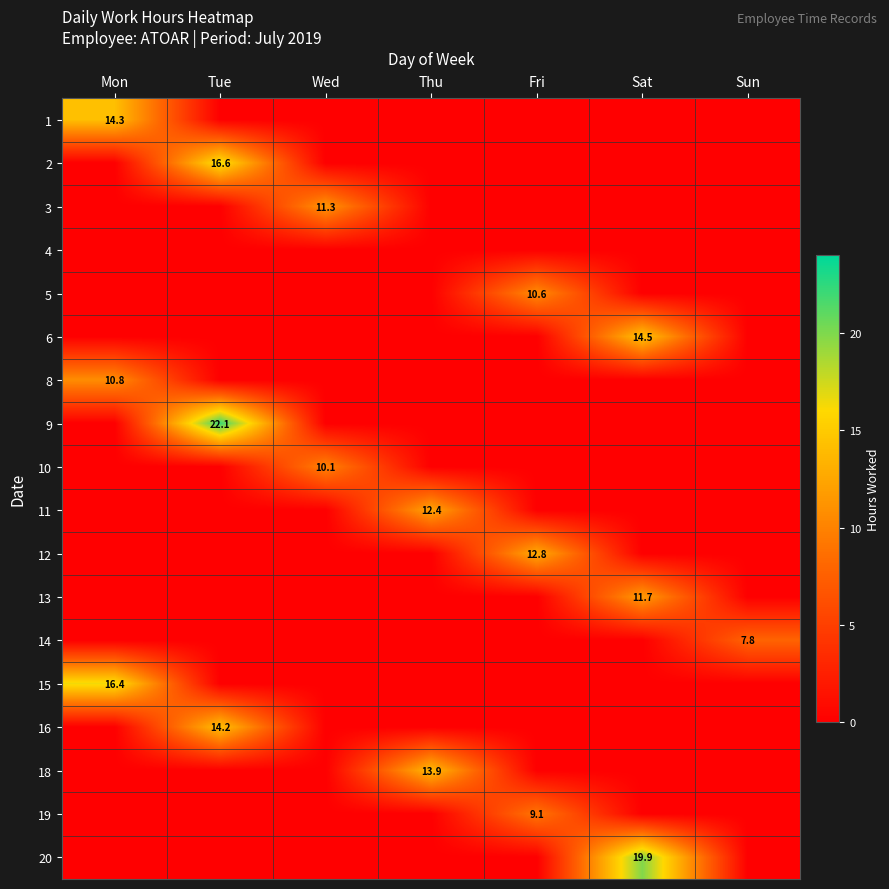

The 18 series shows 13.9 at Thu. True or false?

True